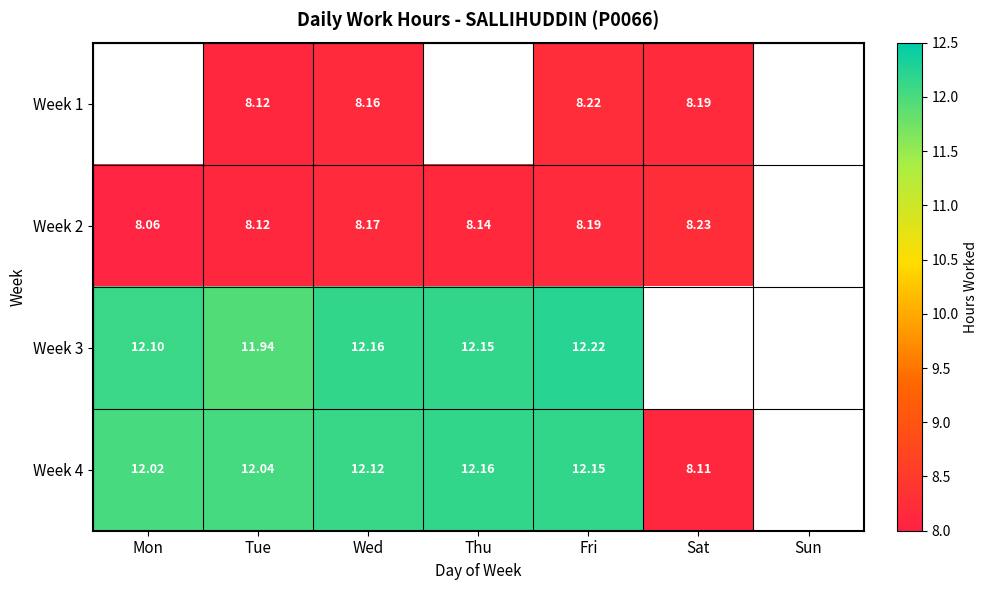

What is the total value across all series at Wed?

40.6